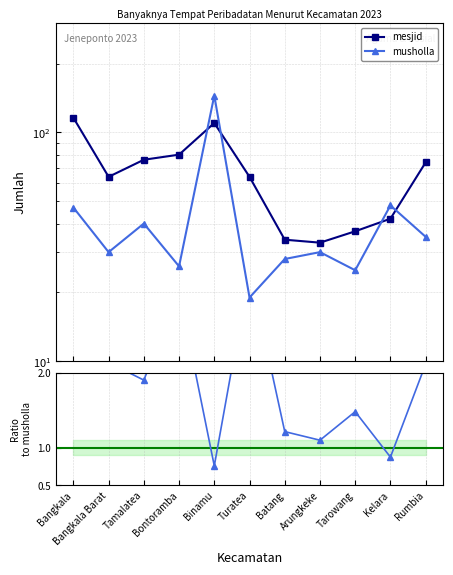

True or false: mesjid has more than 1 interior local peaks.

False